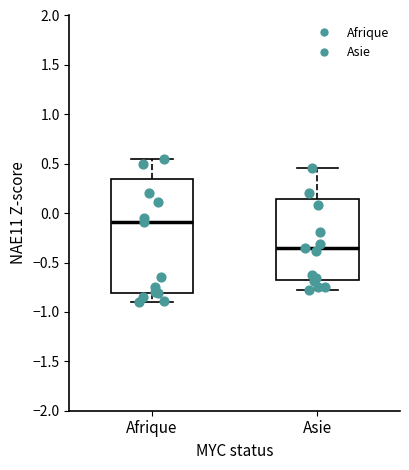

Which box is the tallest, from its lower edge to its upper edge?

Afrique